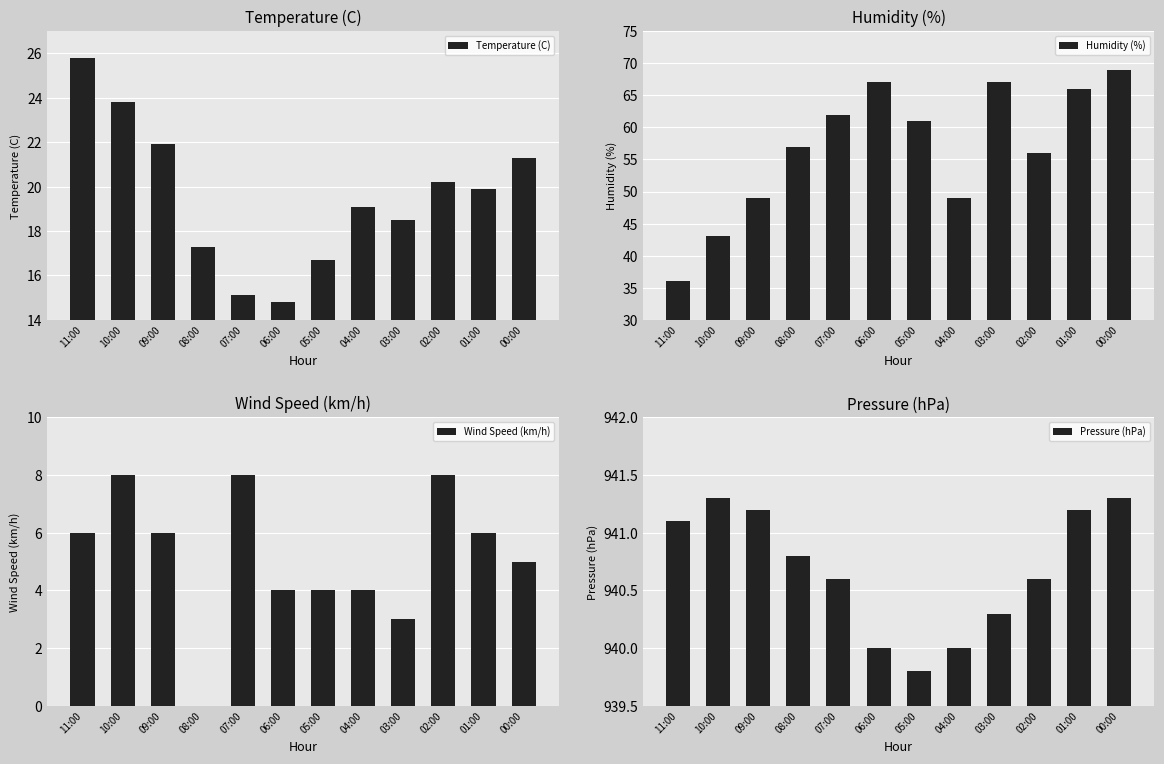

What is the spread (max minus min) of values at 06:00?

936.0